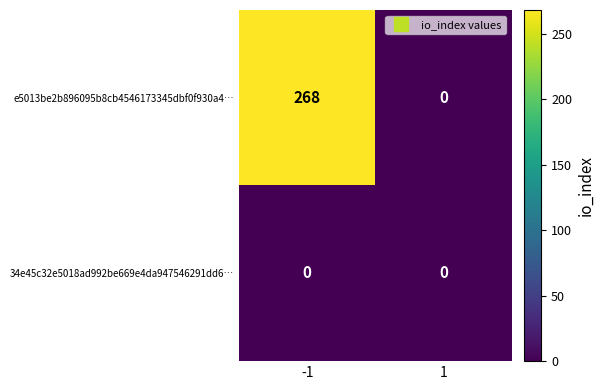

Reading left to right, extract all data points from this chart.

e5013be2b896095b8cb4546173345dbf0f930a4…: -1=268	1=0
34e45c32e5018ad992be669e4da947546291dd6…: -1=0	1=0